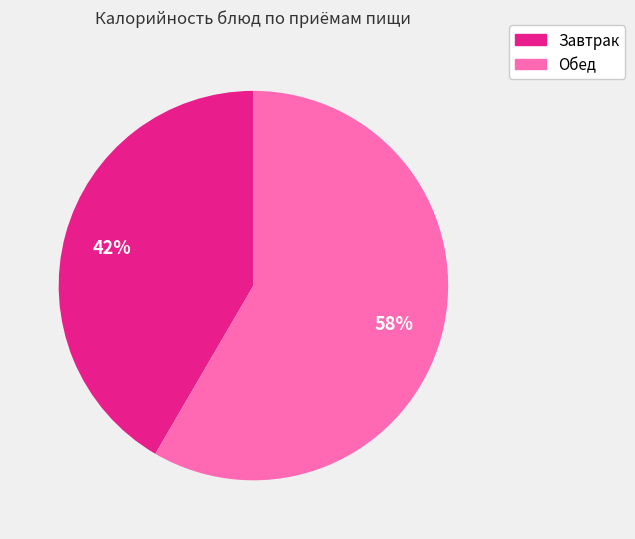

Is there any slice that represents more than half of the pie?

Yes